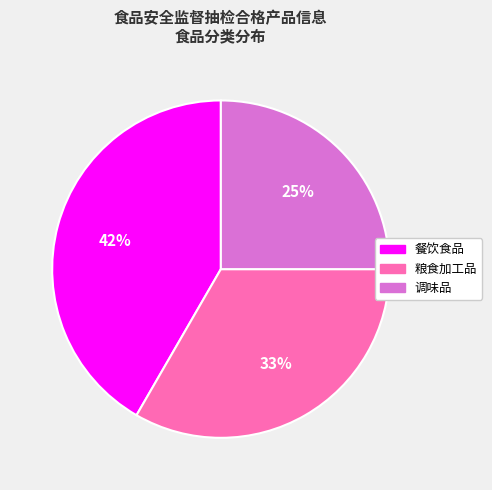

True or false: 调味品 accounts for 13% of the total.

False